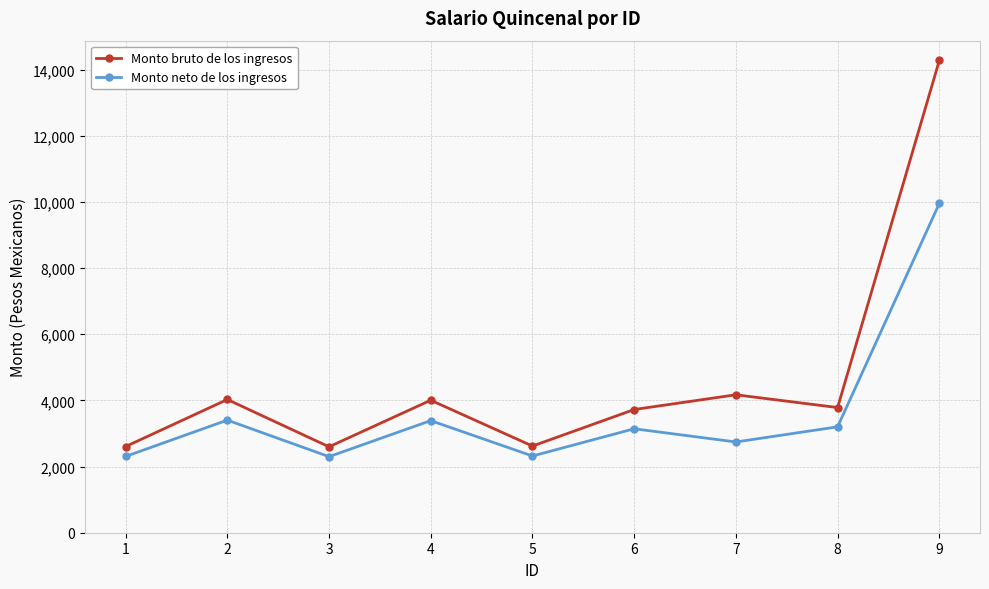

Count the number of data series in this chart.

2